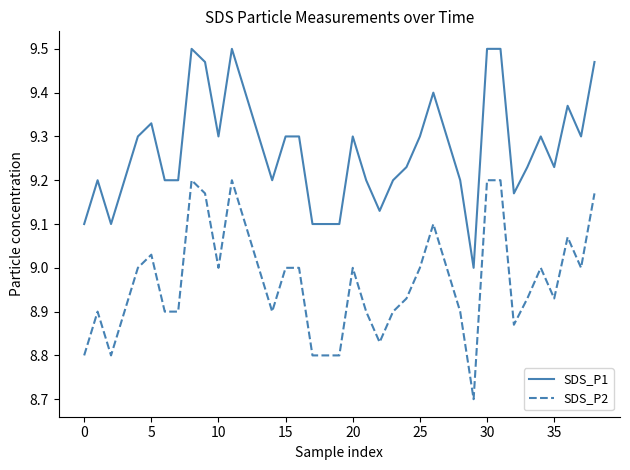

What is the difference between the maximum and minimum values in the SDS_P1 series?

0.5